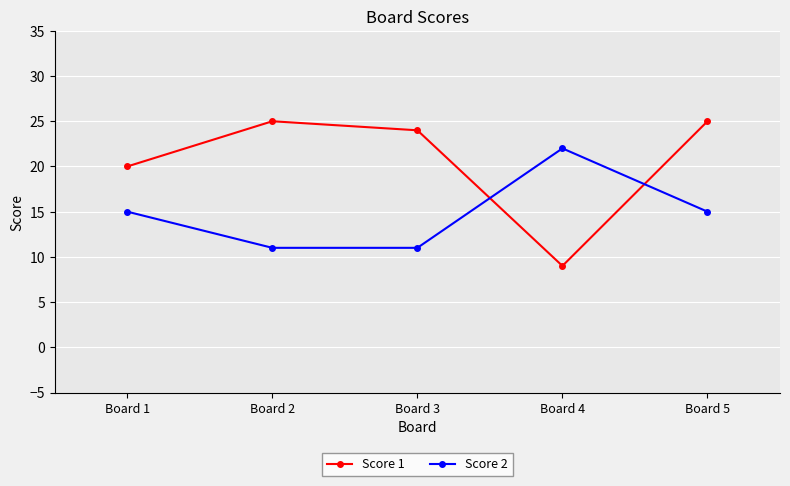

At which label is Score 1 closest to 17?

Board 1